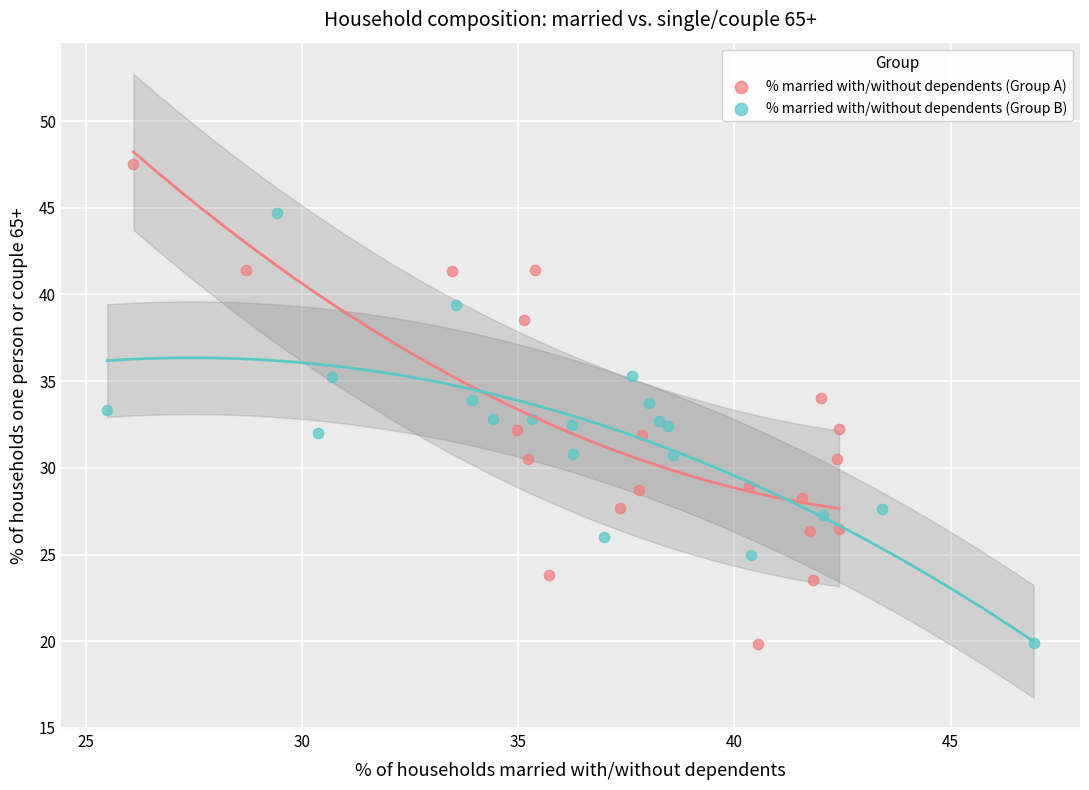

Which series contains the highest Y value?

% married with/without dependents (Group A)